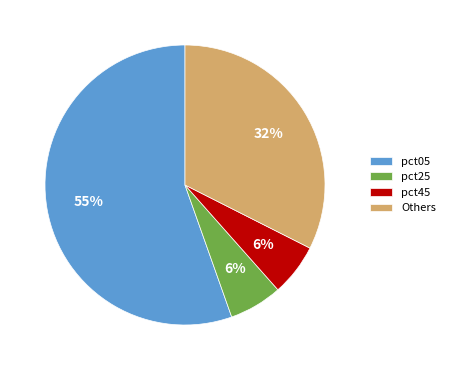

Which slice is the largest?

pct05